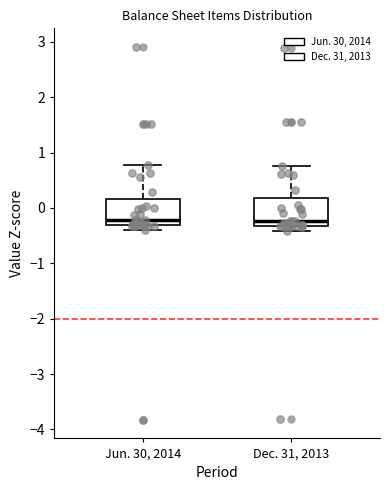

Reading left to right, read every box against the y-axis: the position of its median line, the range the box covers, and the ends of its whiskers. The values are not printed on the chart, so give them approximately, as read against the axis.

Jun. 30, 2014: median -0.2, box -0.3 to 0.2, whiskers -0.4 to 0.8
Dec. 31, 2013: median -0.2, box -0.3 to 0.2, whiskers -0.4 to 0.8